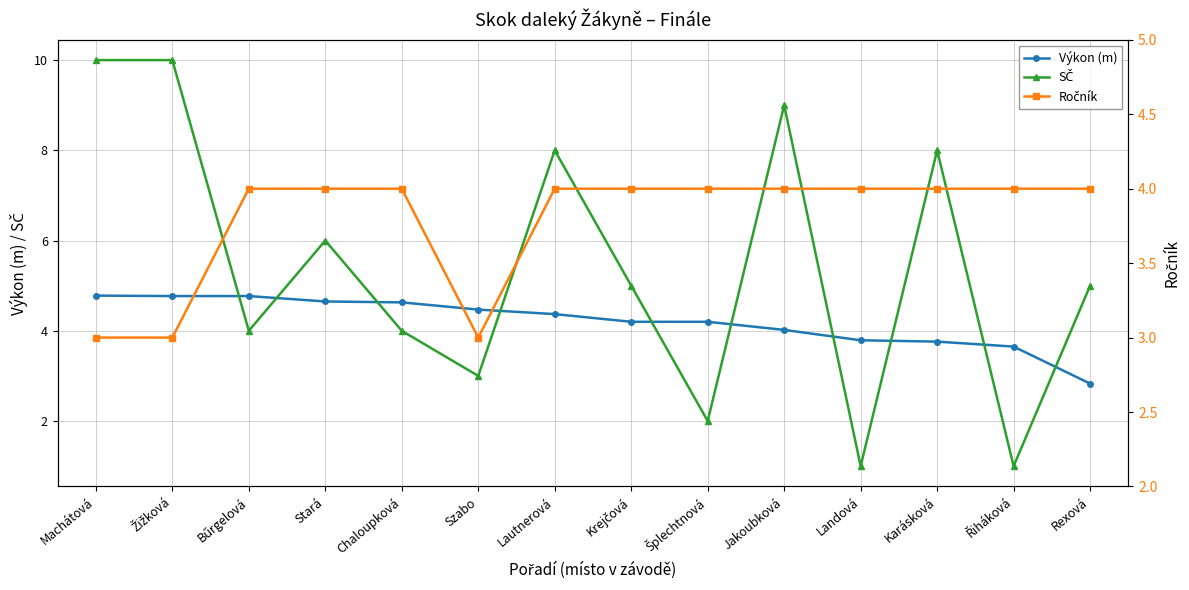

At which category is the sum across all series the highest?

Machátová